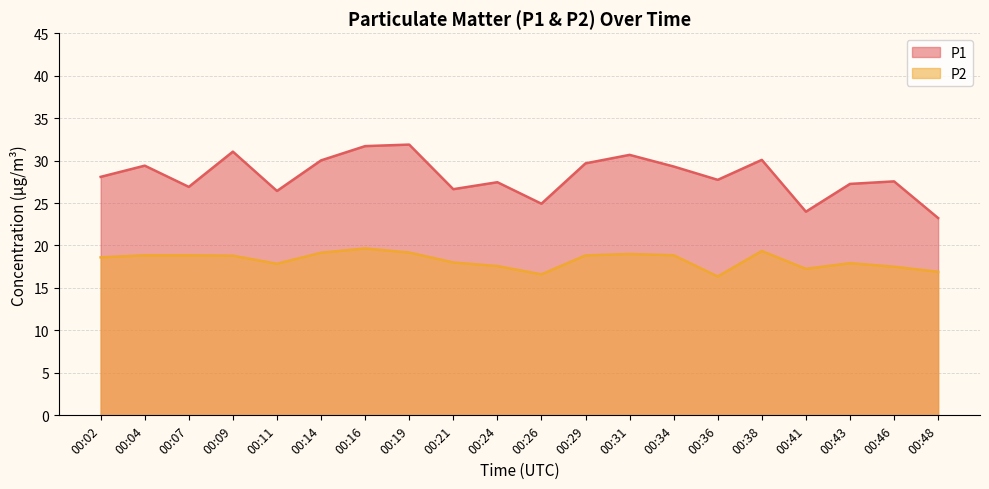

What is the value of the P2 point at the 9th from the left?

18.0